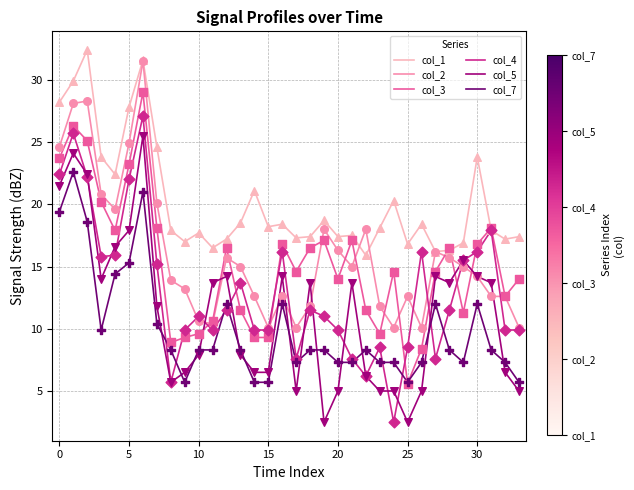

Which series has the largest total across all categories?

col_1